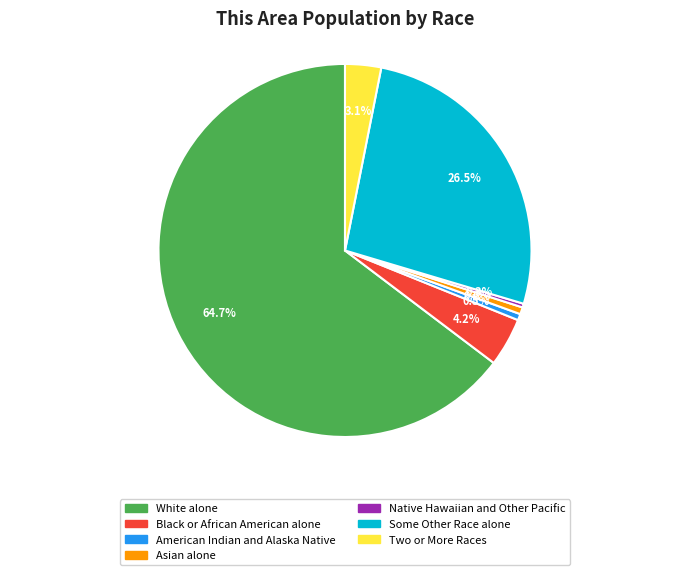

Approximately how many times larger is the value at American Indian and Alaska Native compared to Asian alone?

0.9